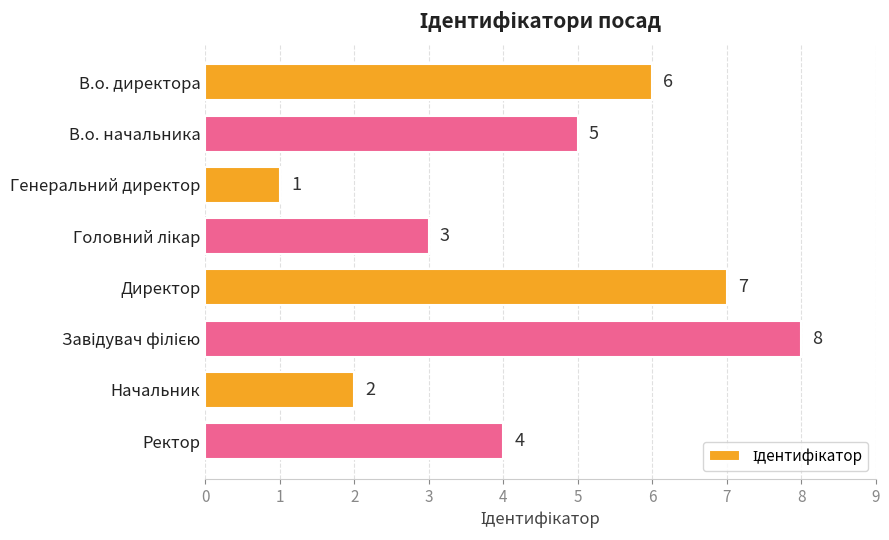

What position from the top is Ректор?

8